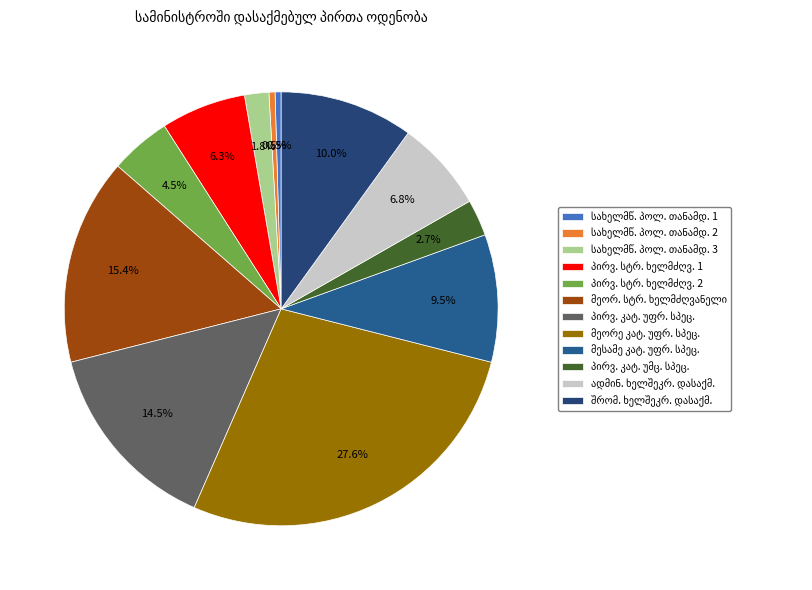

To the nearest percent, what is the average slice percentage?

8%